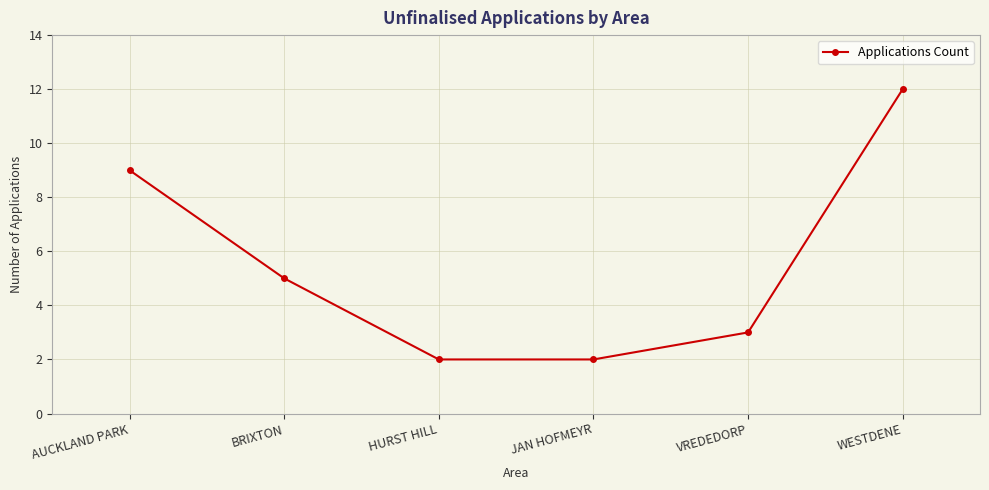

Which category has the highest value across all series?

WESTDENE